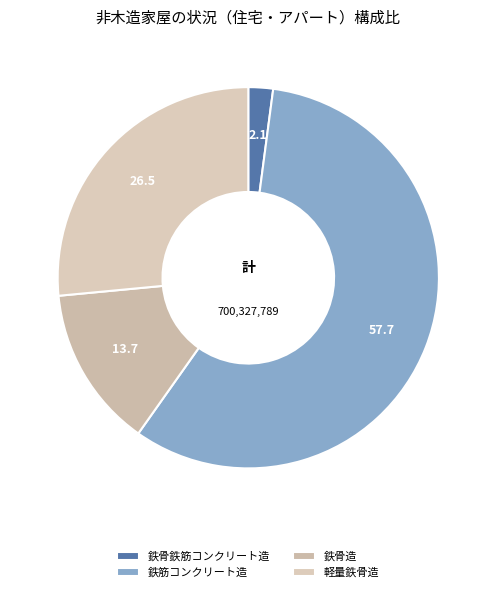

How many slices are in this pie chart?

4